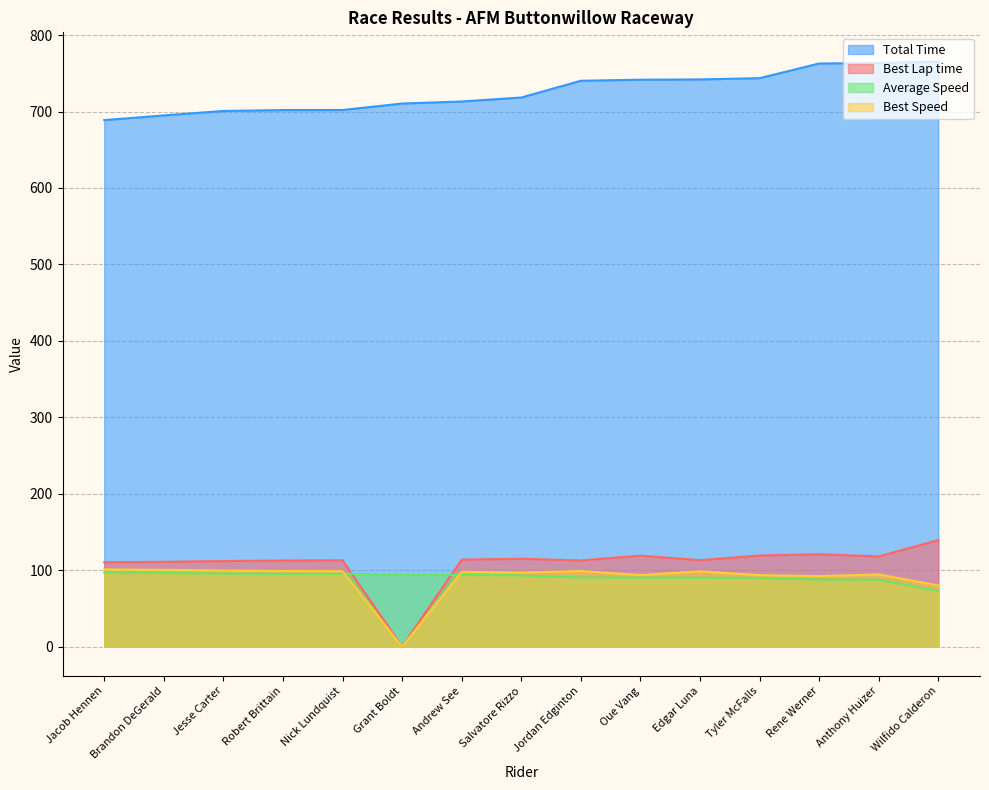

How many categories are shown in the chart?

15